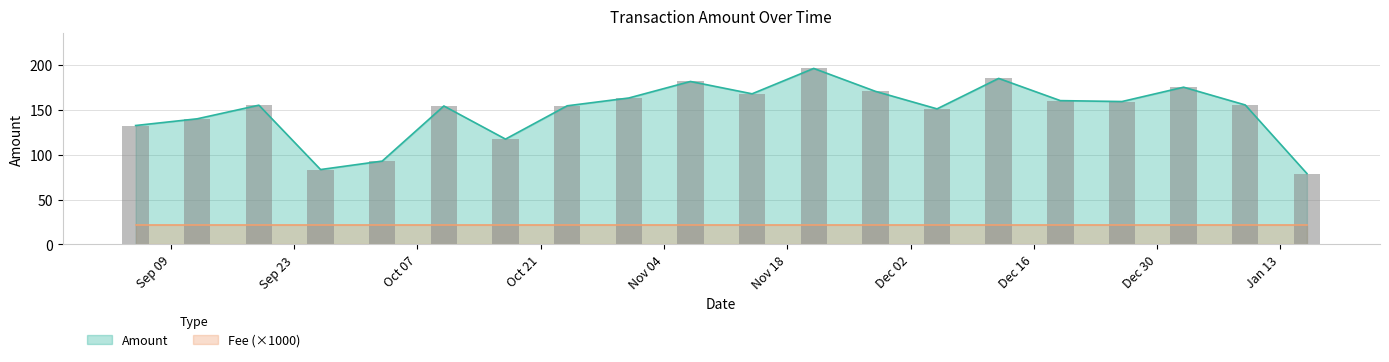

At how many categories does at least one series exceed 195?

1